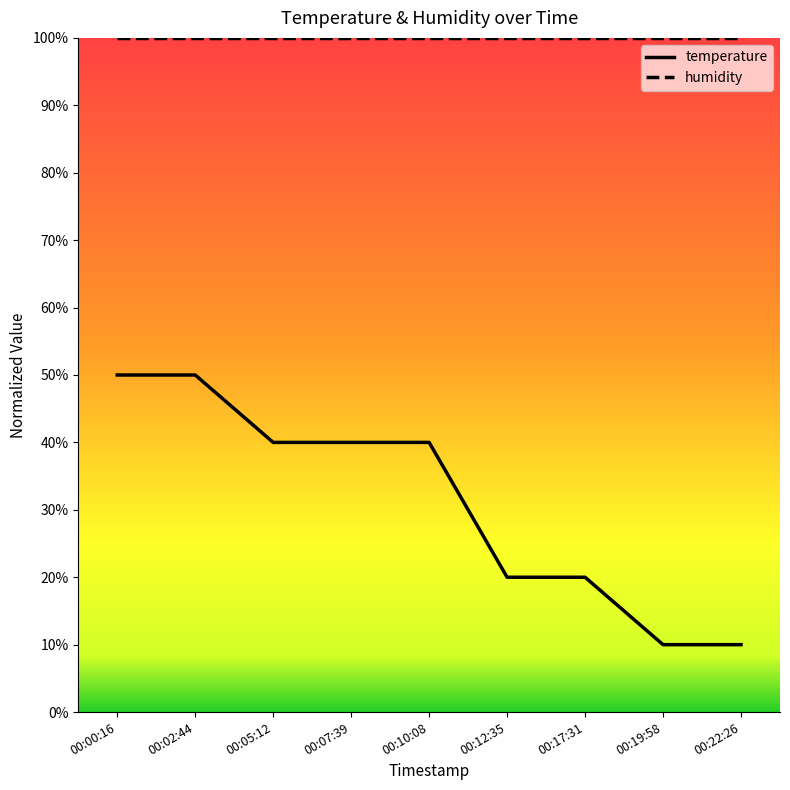

Is it true that temperature equals 0.1 at 00:19:58?

True